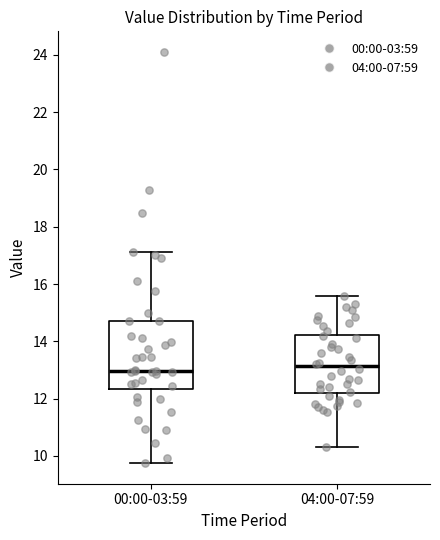

Reading left to right, read every box against the y-axis: the position of its median line, the range the box covers, and the ends of its whiskers. The values are not printed on the chart, so give them approximately, as read against the axis.

00:00-03:59: median 13.0, box 12.4 to 14.8, whiskers 9.8 to 17.2
04:00-07:59: median 13.2, box 12.2 to 14.2, whiskers 10.4 to 15.6